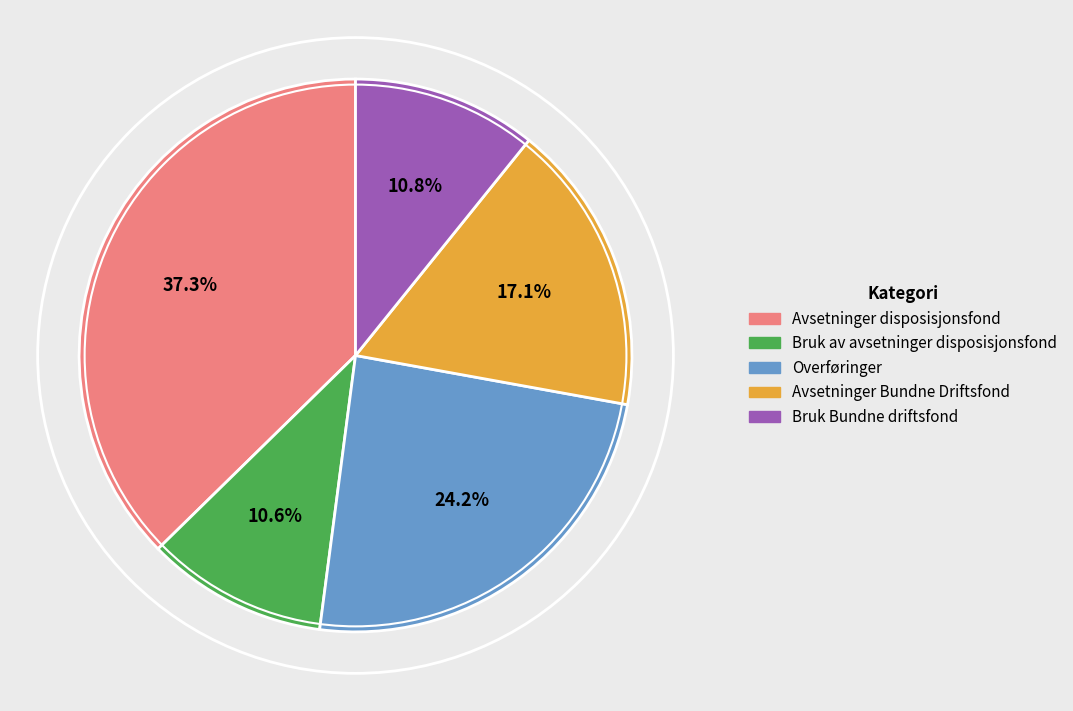

Which slice is the largest?

Avsetninger disposisjonsfond